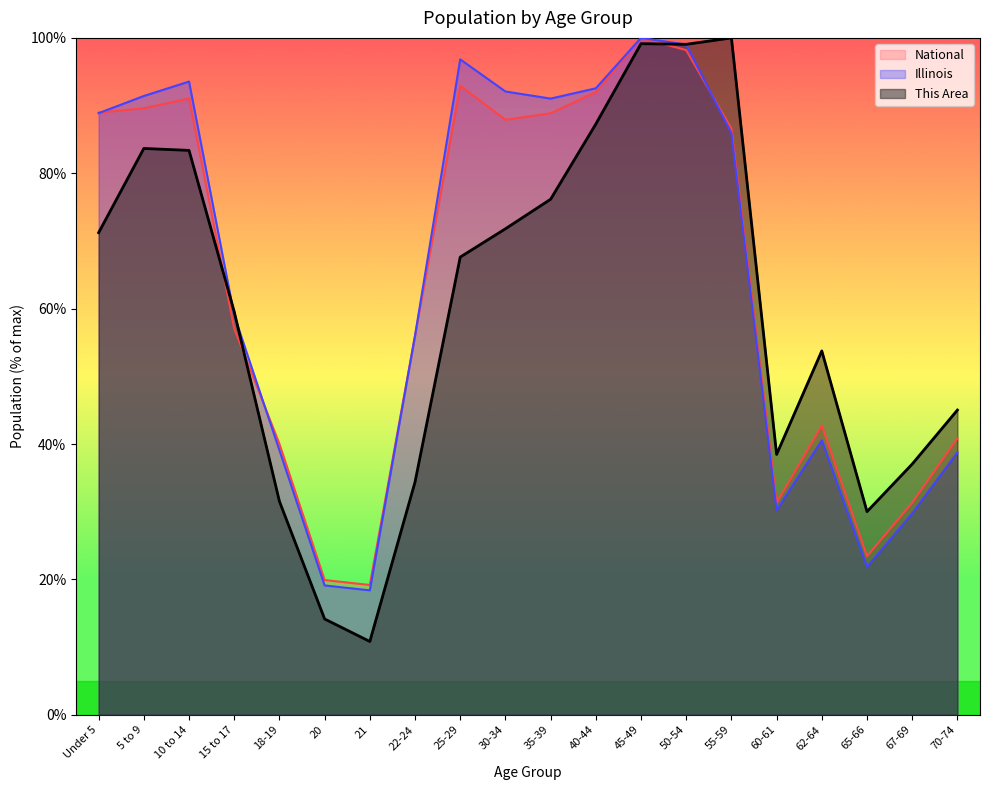

The value of This Area at 40-44 is 87.3. True or false?

True